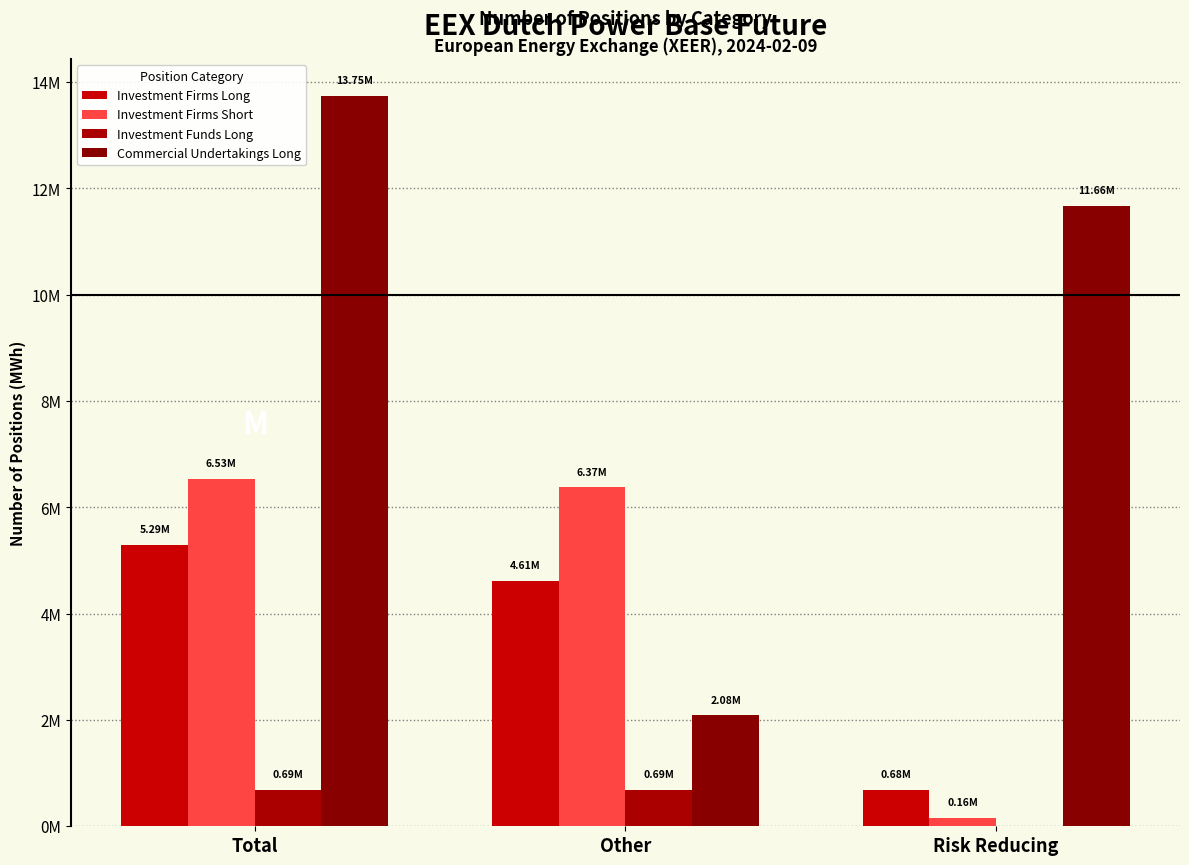

What is the difference between the maximum and second lowest values in the Commercial Undertakings Long series?

2084596